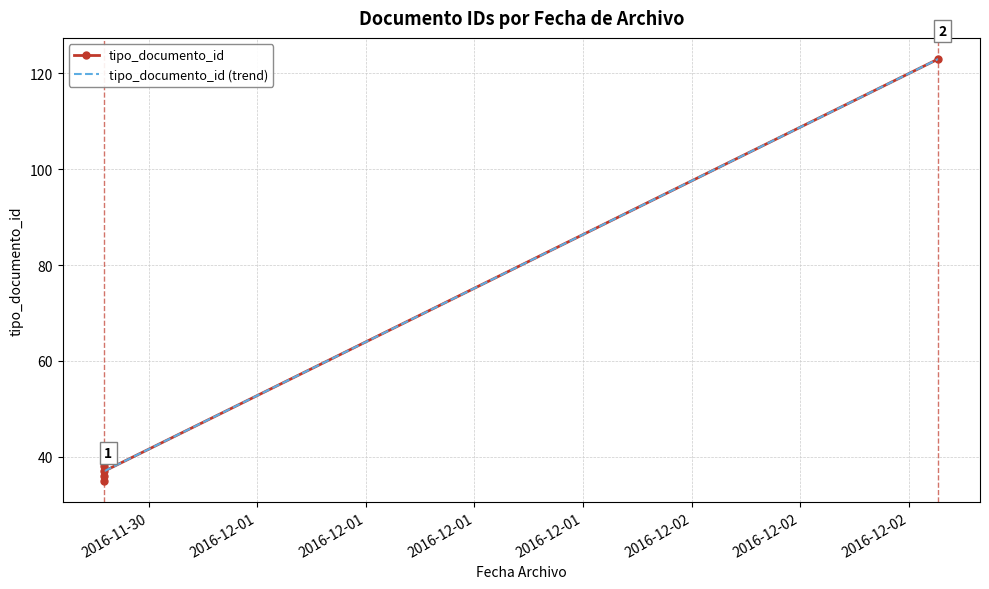

What is the difference between the values at 2016-11-30 15:32:49 and 2016-11-30 15:32:49?

1